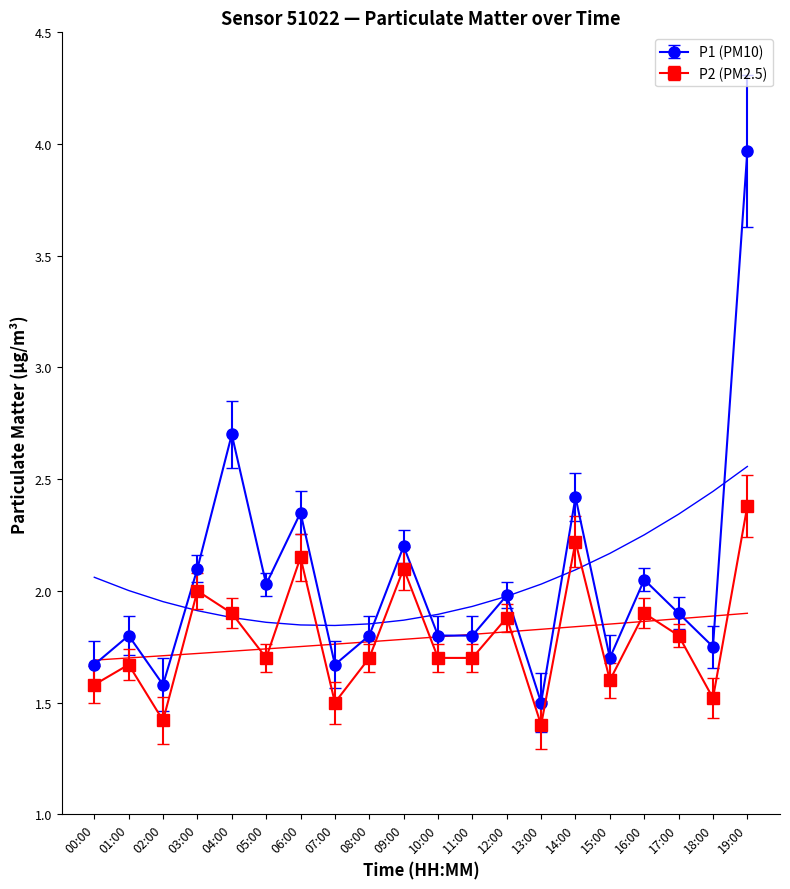

What is the difference between the second highest and minimum values in the P1 series?

1.2